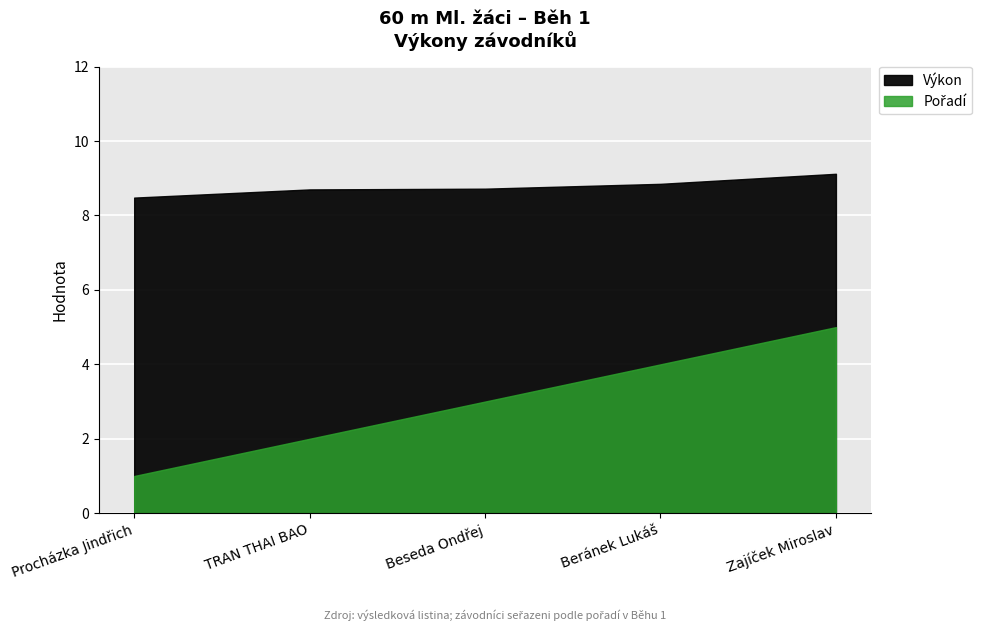

Reading left to right, extract all data points from this chart.

Pořadí: 1.0	2.0	3.0	4.0	5.0
Výkon: 8.5	8.7	8.7	8.8	9.1